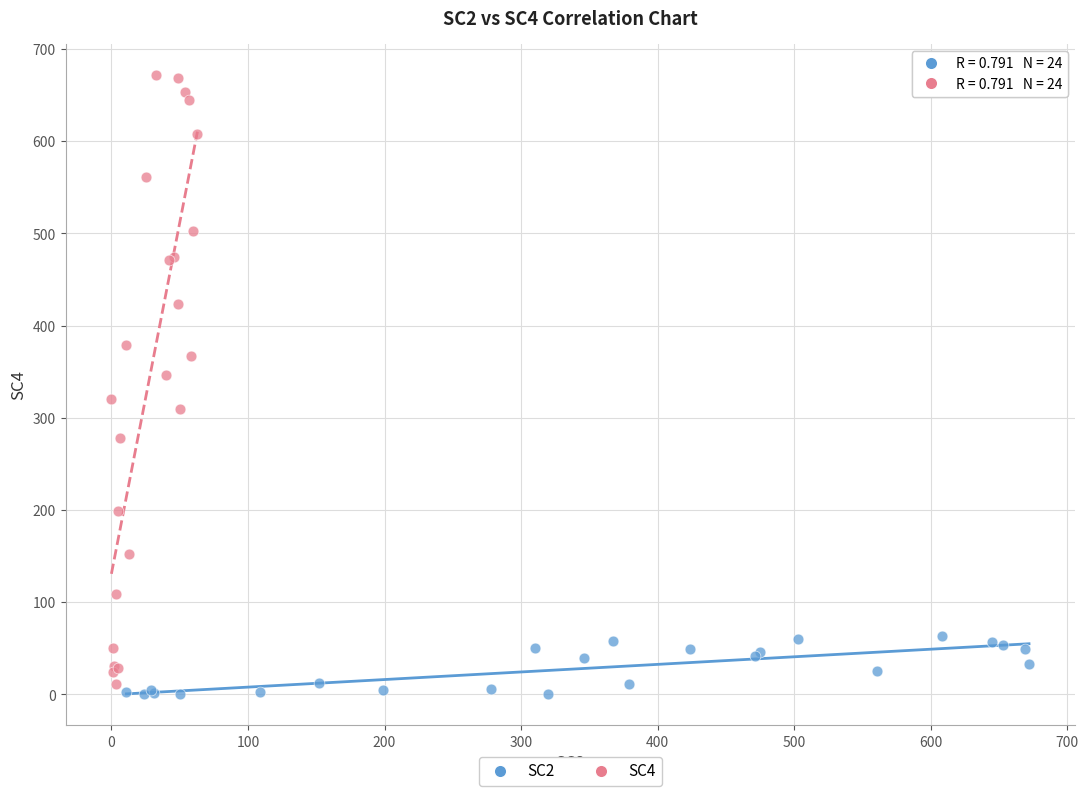

Which series has the widest spread of Y values?

SC4